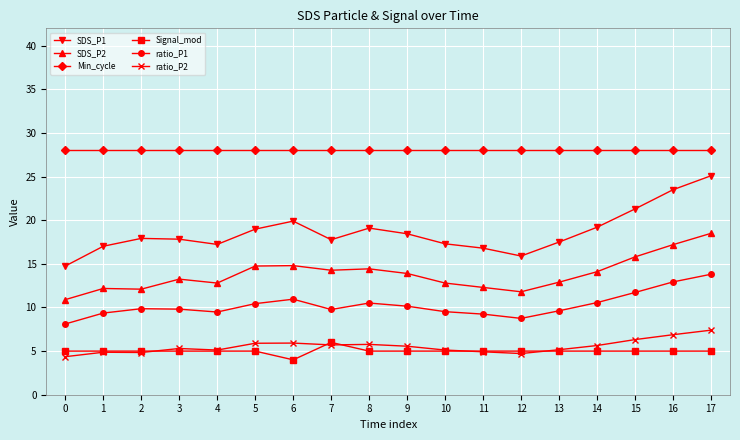

What is the difference between the maximum and minimum values in the SDS_P2 series?

7.6